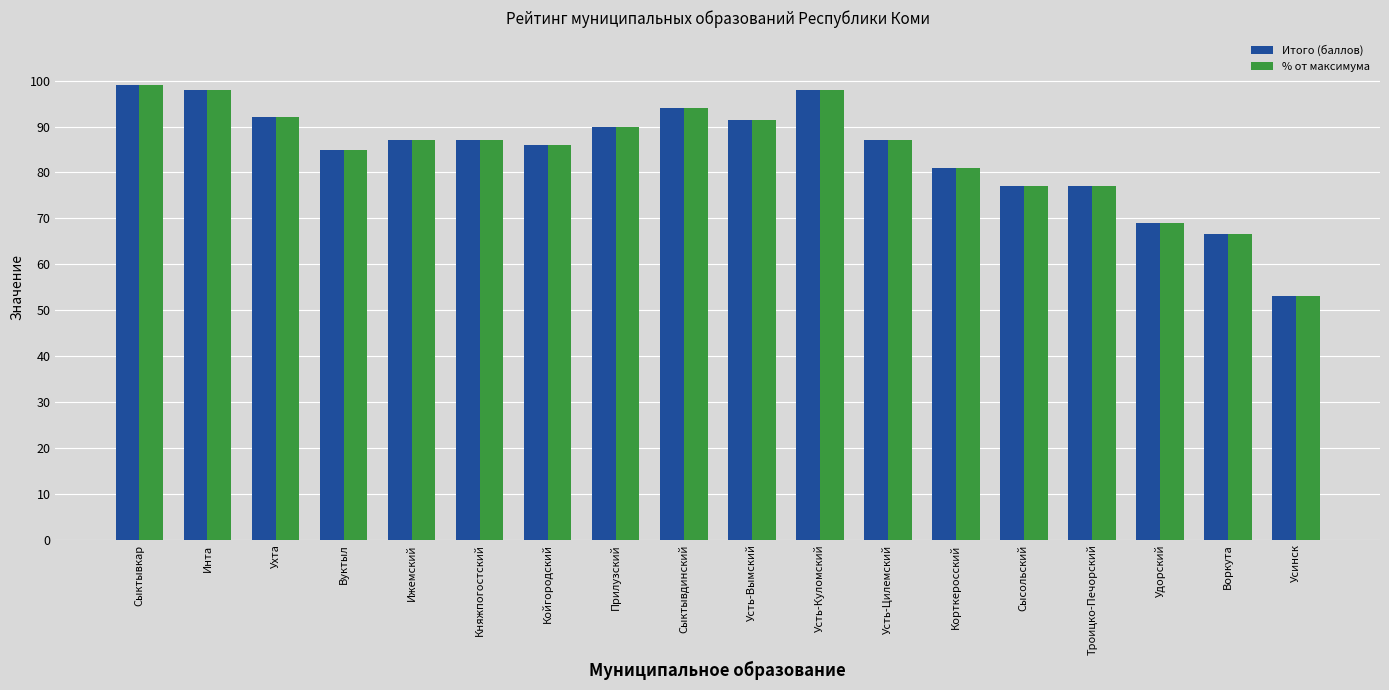

The % от максимума series shows 119.0 at Троицко-Печорский. True or false?

False